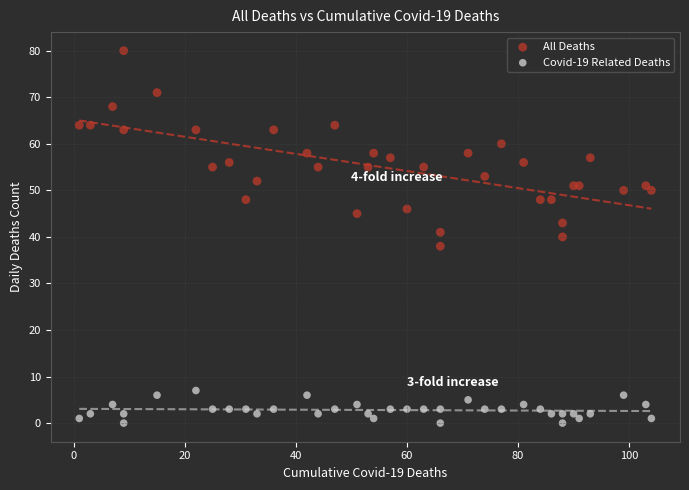

What is the X range (max minus min) for the scatter plot?

103